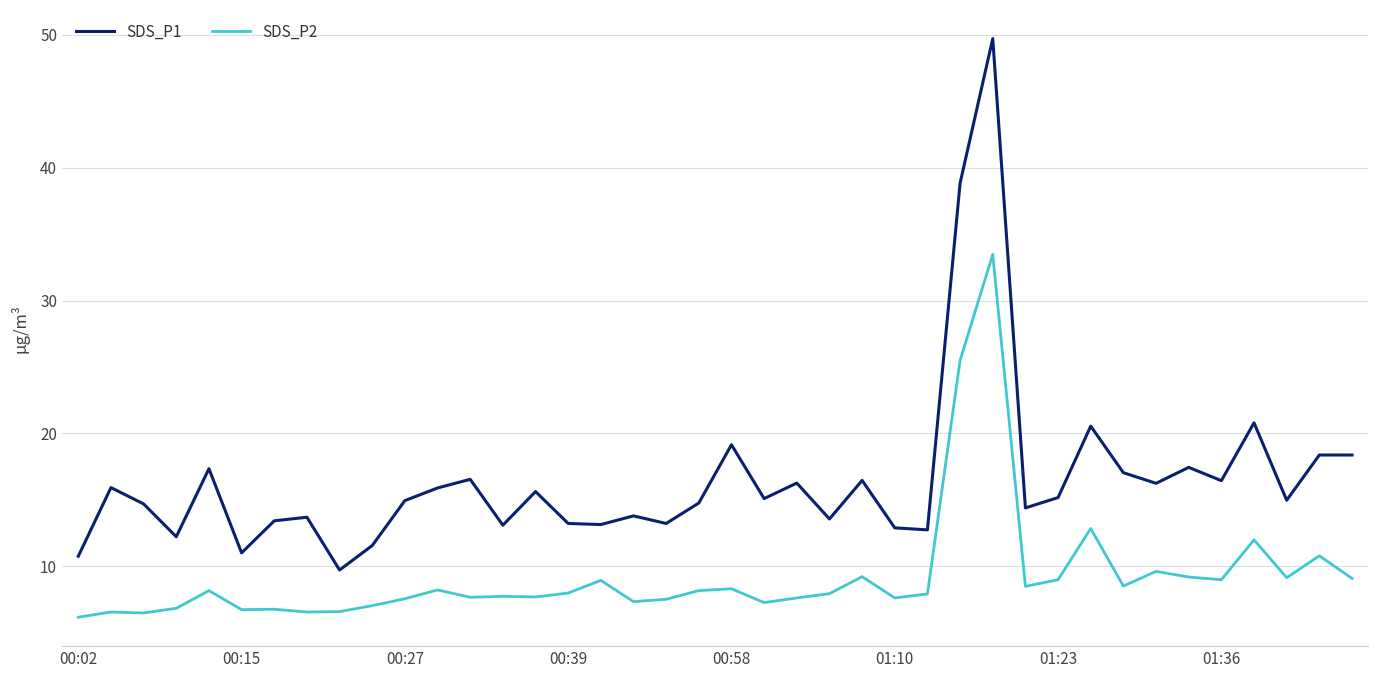

List the series in order of their peak value, highest first.

SDS_P1, SDS_P2